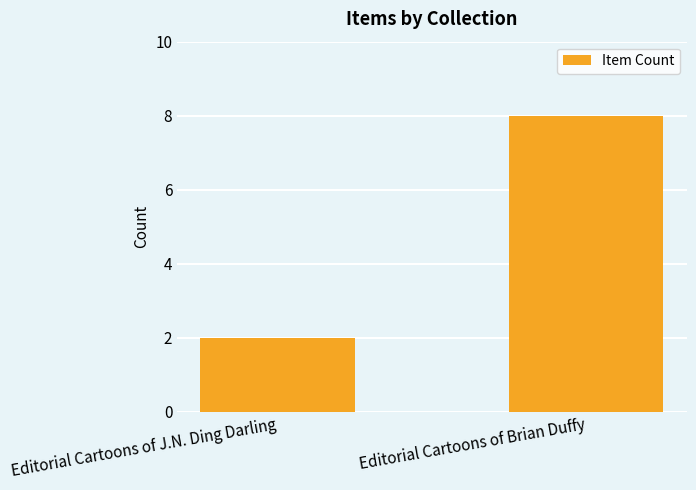

Rank the categories by value from highest to lowest.

Editorial Cartoons of Brian Duffy, Editorial Cartoons of J.N. Ding Darling